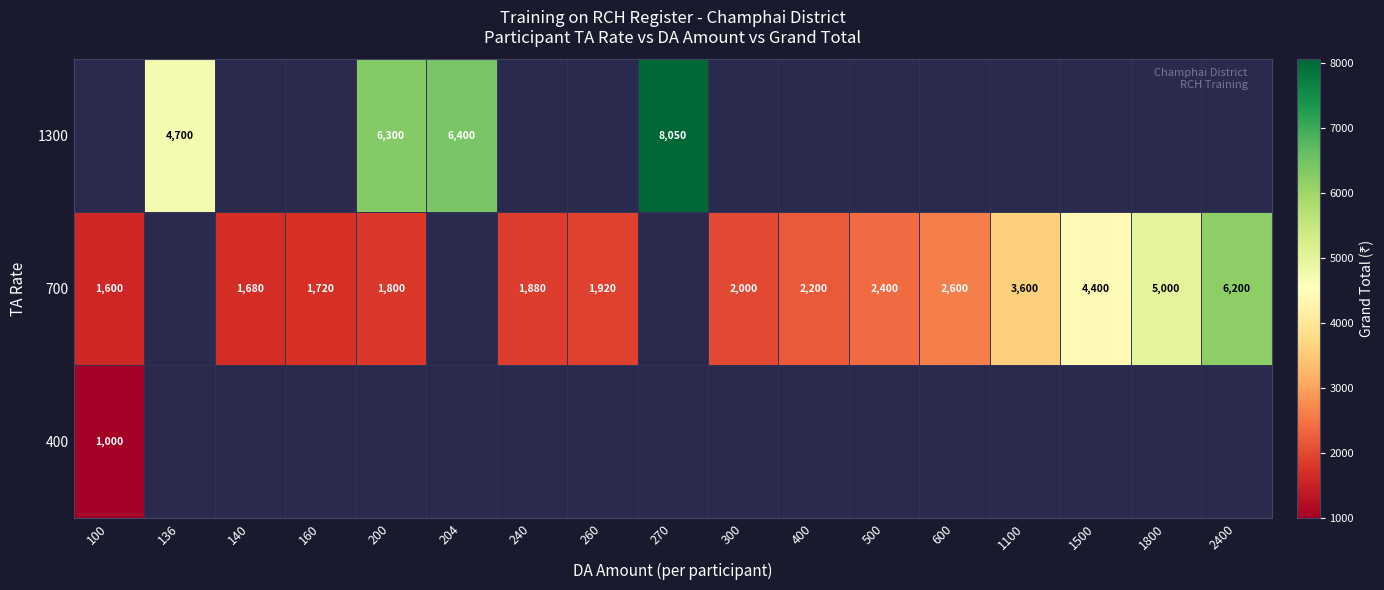

How many distinct data groups are displayed?

3